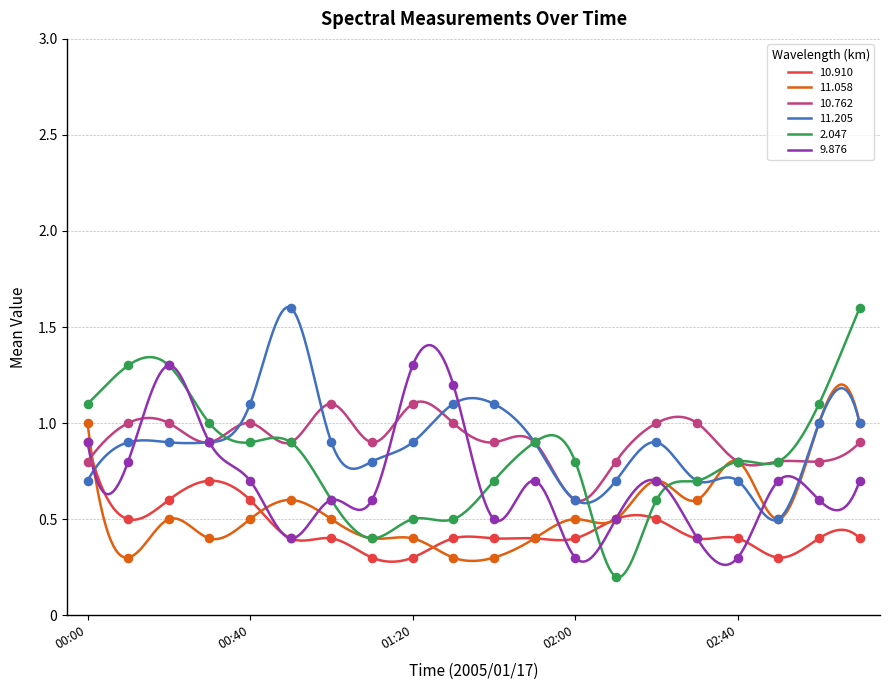

At how many categories does at least one series exceed 1?

11